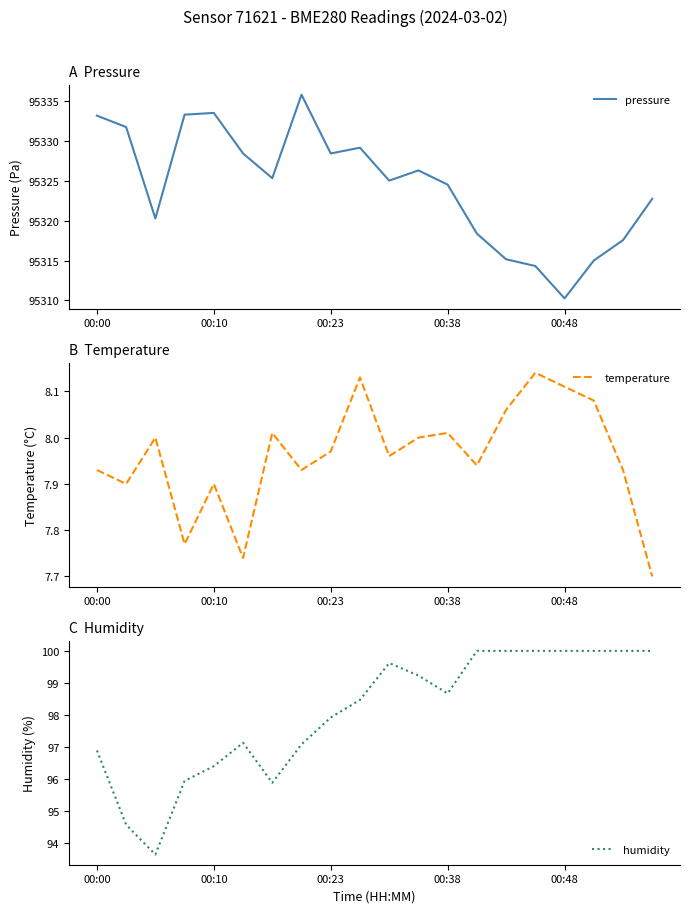

The value of humidity at 5 is 54.9. True or false?

False